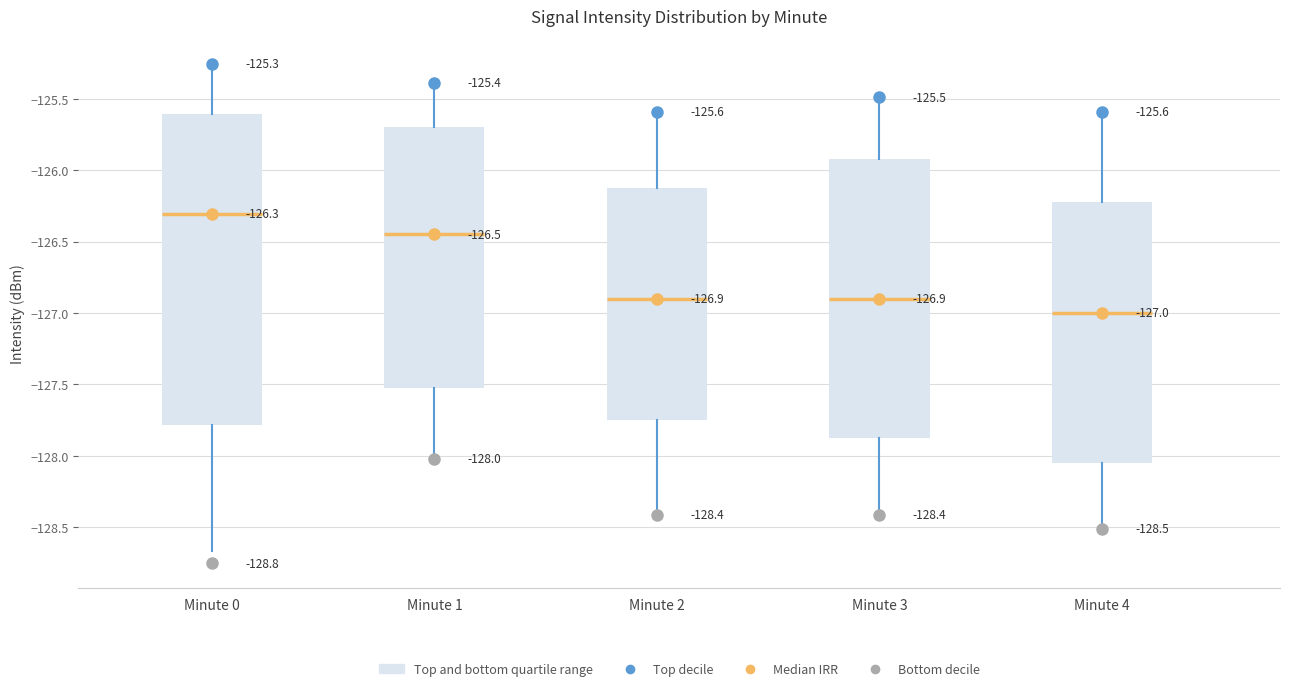

Which box is the tallest, from its lower edge to its upper edge?

Minute 0